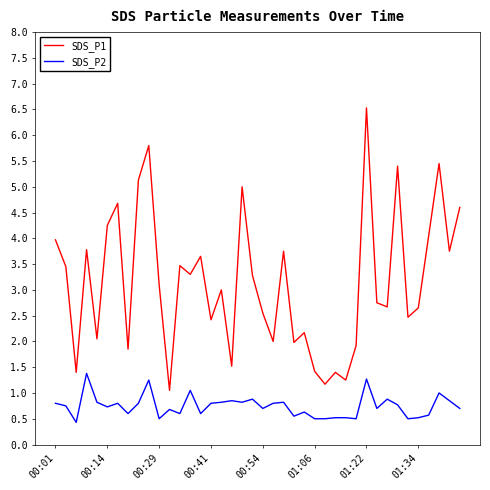

True or false: SDS_P2 has more than 1 interior local peaks.

True